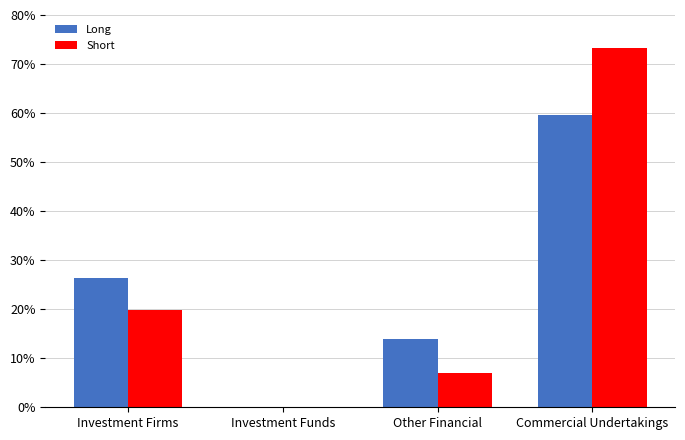

At which label does Long first exceed 26?

Investment Firms